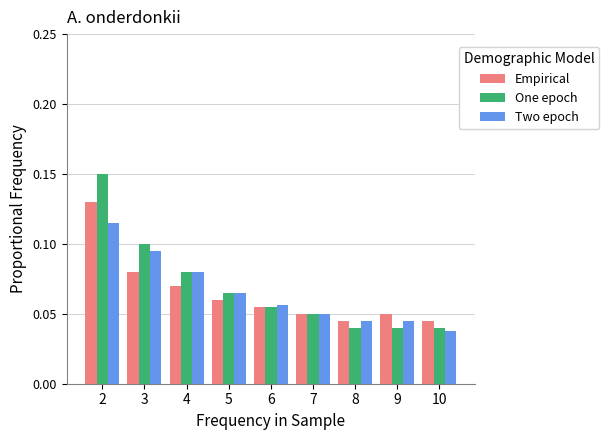

Which series changed the most between 2 and 6?

One epoch